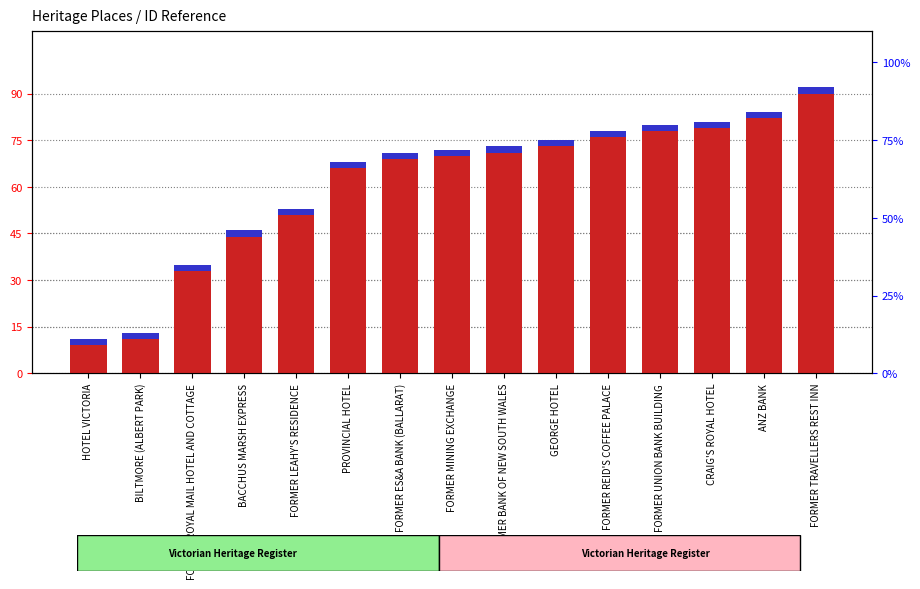

Does the chart contain any negative values?

No